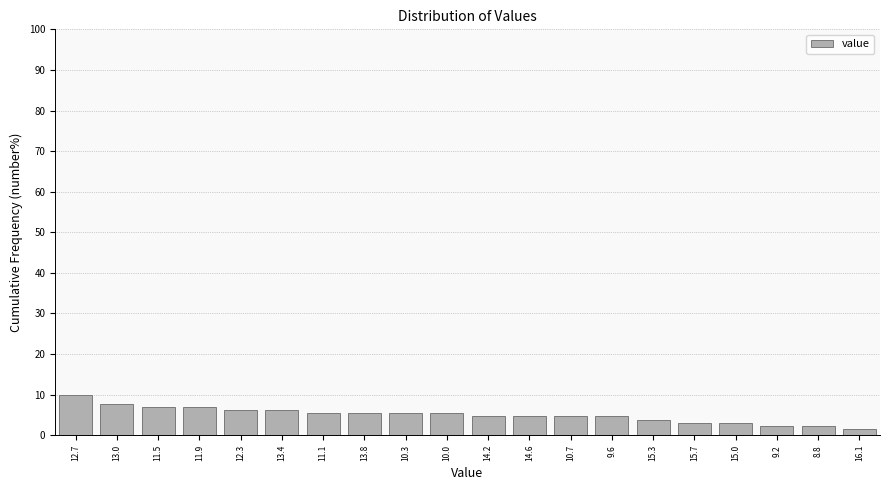

Reading left to right, transcribe all the data shown in this chart.

12.7=10.0	13.0=7.7	11.5=6.9	11.9=6.9	12.3=6.2	13.4=6.2	11.1=5.4	13.8=5.4	10.3=5.4	10.0=5.4	14.2=4.6	14.6=4.6	10.7=4.6	9.6=4.6	15.3=3.8	15.7=3.1	15.0=3.1	9.2=2.3	8.8=2.3	16.1=1.5